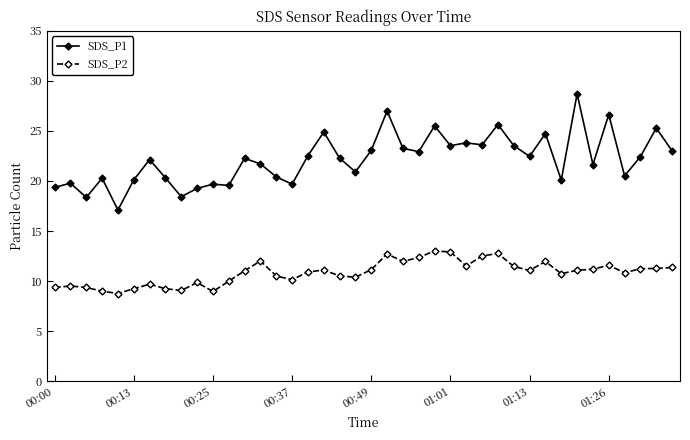

Does the chart display data point markers on the line(s)?

Yes